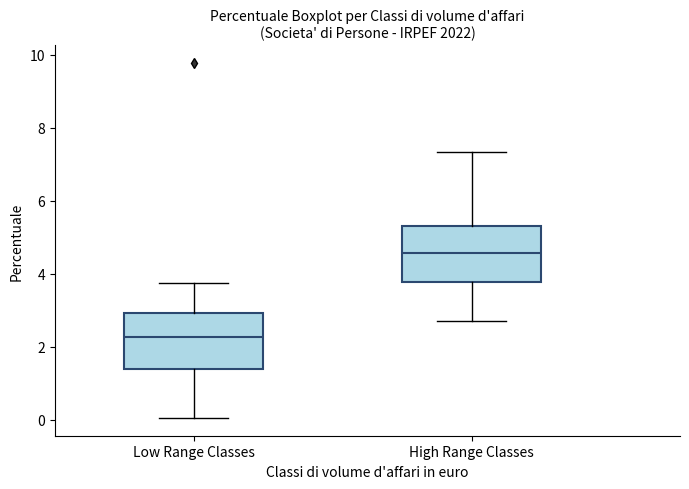

Reading left to right, transcribe this box plot: for each box, give where its median line is, the range the box spans, and where its two whiskers end, as read against the y-axis. The values are not printed on the chart, so give them approximately, as read against the axis.

Low Range Classes: median 2.2, box 1.4 to 3.0, whiskers 0.0 to 3.8
High Range Classes: median 4.6, box 3.8 to 5.4, whiskers 2.8 to 7.4